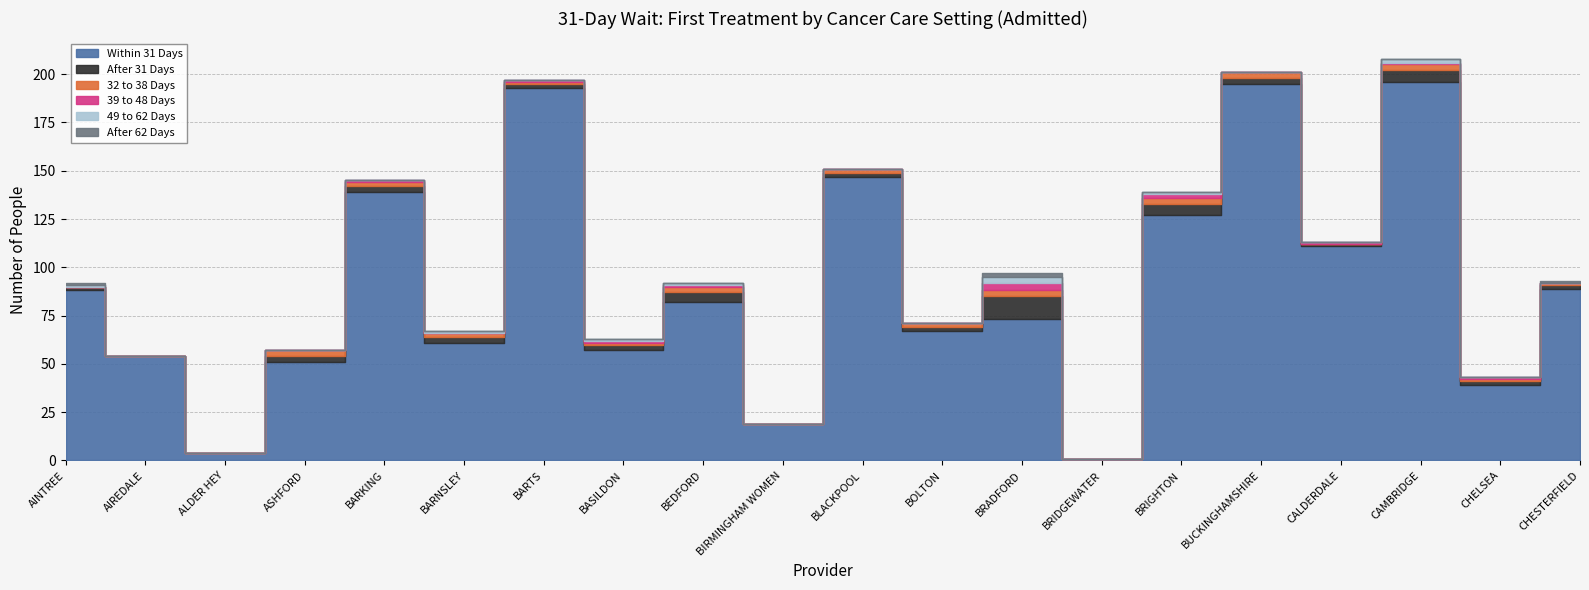

Is it true that 32 to 38 Days equals 1 at BEDFORD?

False